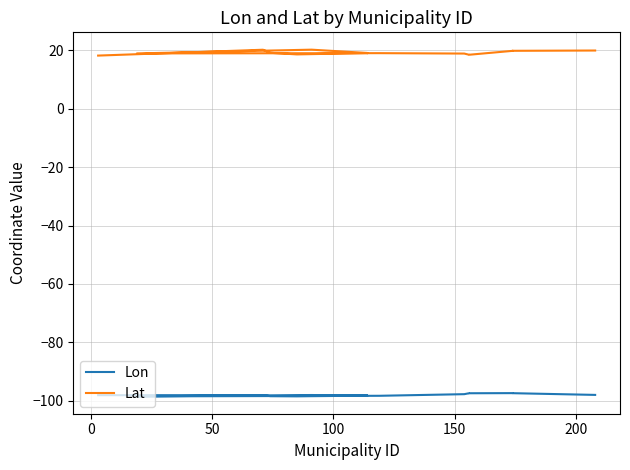

What are all the series names shown in the legend?

Lon, Lat